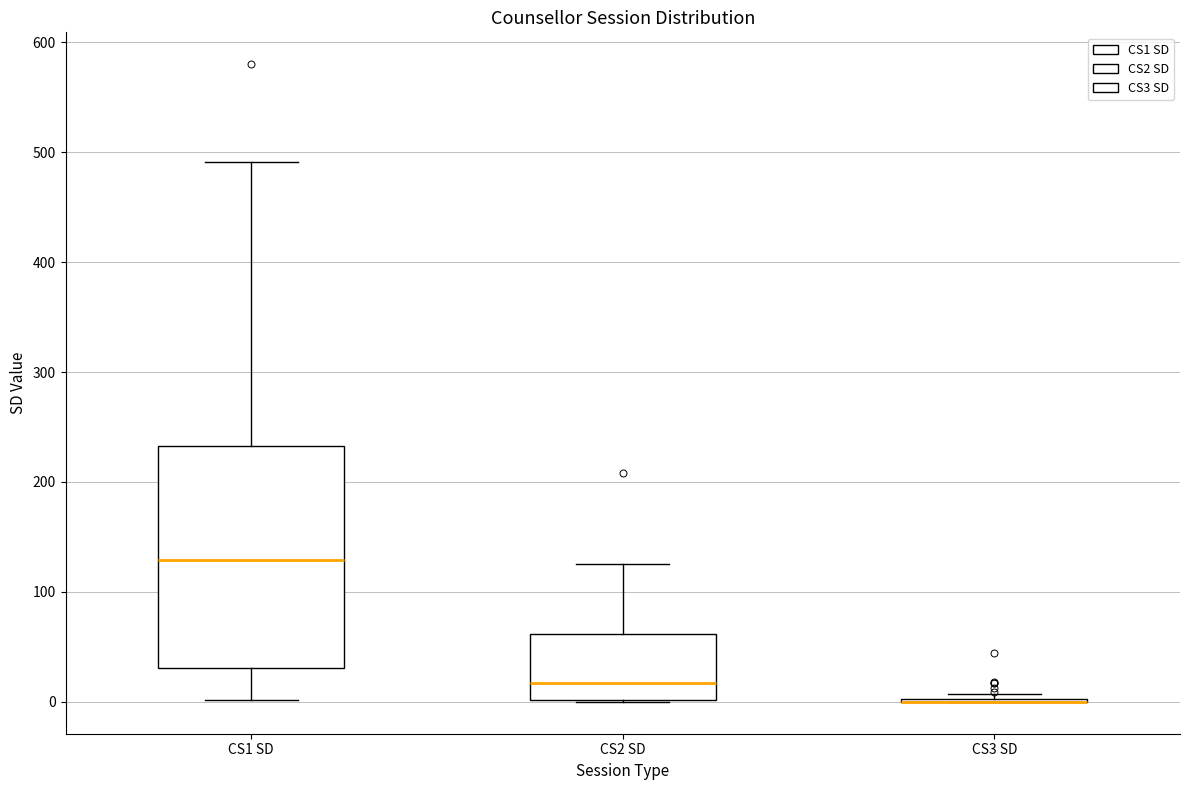

Reading left to right, read every box against the y-axis: the position of its median line, the range the box covers, and the ends of its whiskers. The values are not printed on the chart, so give them approximately, as read against the axis.

CS1 SD: median 130, box 30 to 230, whiskers 0 to 490
CS2 SD: median 20, box 0 to 60, whiskers 0 to 130
CS3 SD: box collapsed to a line at 0, whiskers 0 to 10